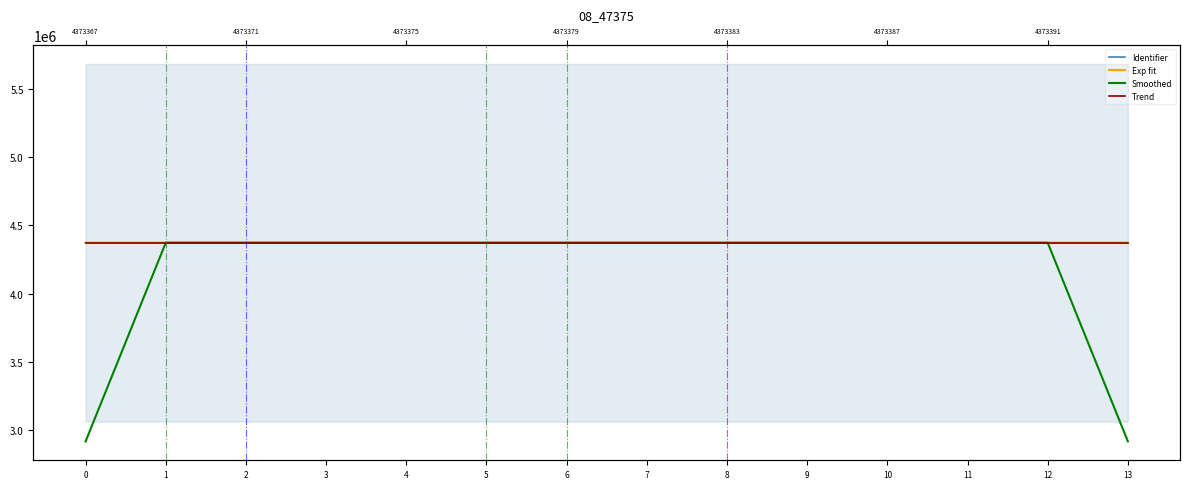

Reading left to right, extract all data points from this chart.

Identifier: 4373367.0	4373369.0	4373371.0	4373374.0	4373375.0	4373377.0	4373379.0	4373381.0	4373383.0	4373385.0	4373387.0	4373389.0	4373391.0	4373395.0
Exp fit: 4373367.9	4373370.0	4373372.0	4373374.1	4373376.1	4373378.2	4373380.2	4373382.2	4373384.3	4373386.3	4373388.4	4373390.4	4373392.4	4373394.5
Smoothed: 2915578.7	4373369.0	4373371.3	4373373.3	4373375.3	4373377.0	4373379.0	4373381.0	4373383.0	4373385.0	4373387.0	4373389.0	4373391.7	2915595.3
Trend: 4373387.0	4373387.6	4373388.2	4373388.8	4373389.5	4373390.1	4373390.7	4373391.3	4373391.9	4373392.5	4373393.2	4373393.8	4373394.4	4373395.0